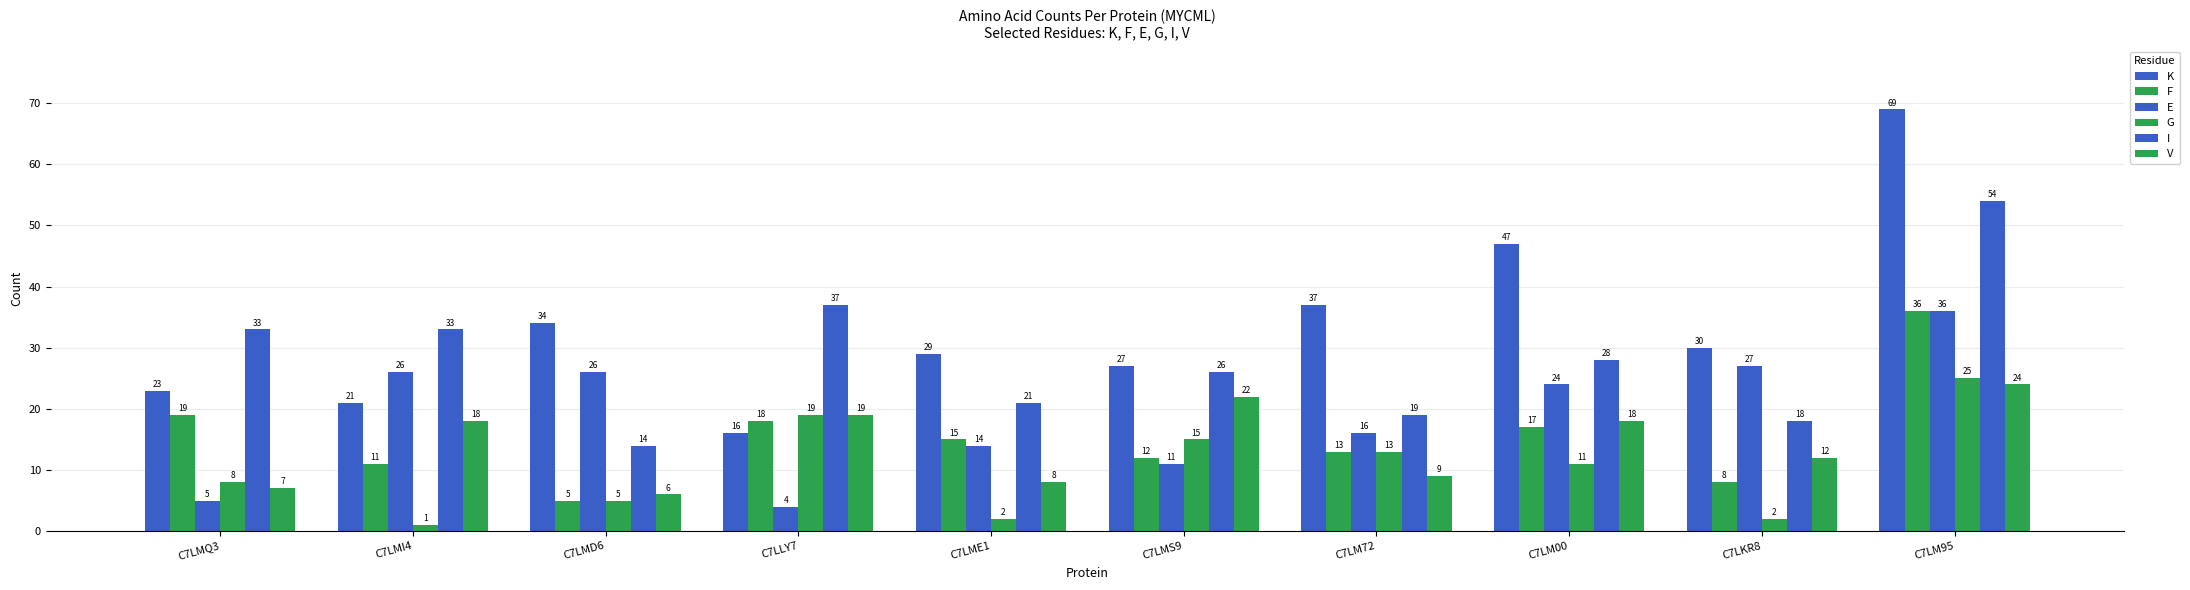

Between C7LMD6 and C7LME1, which series saw the biggest shift?

E